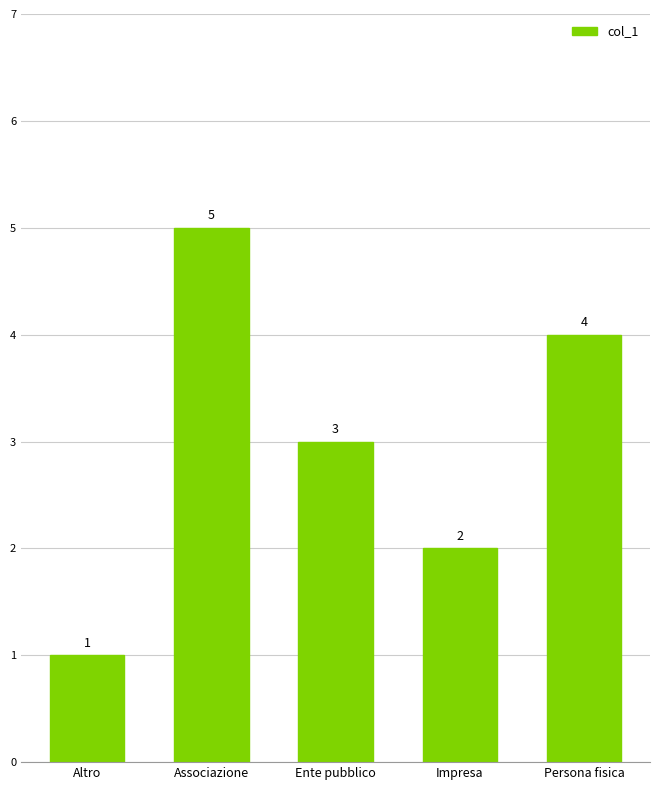

The value at Associazione is 8. True or false?

False